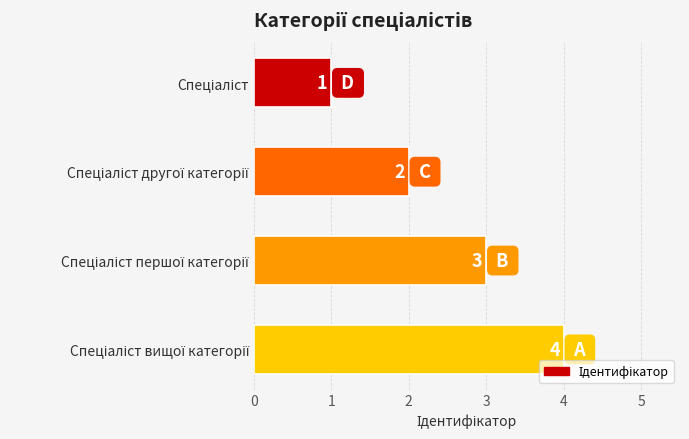

Count the values in the range 2 to 4.

3